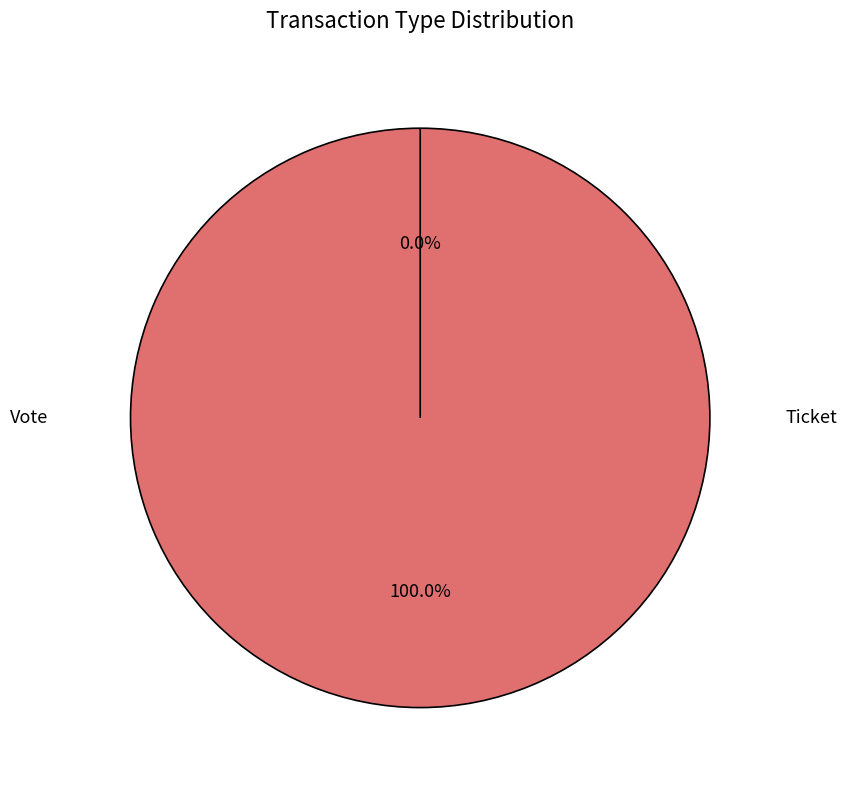

Which slice is the smallest?

Ticket